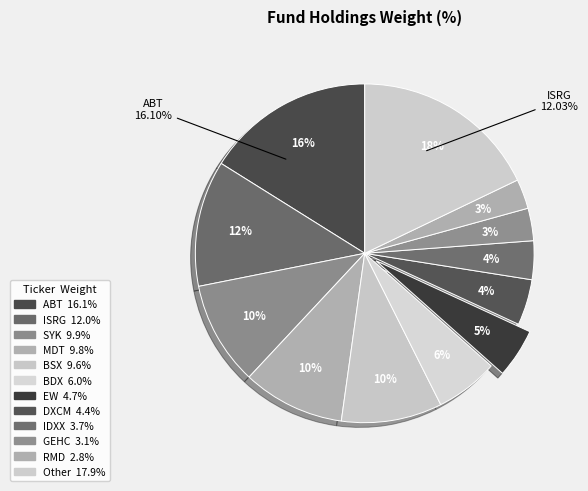

Is there a majority slice in this chart?

No